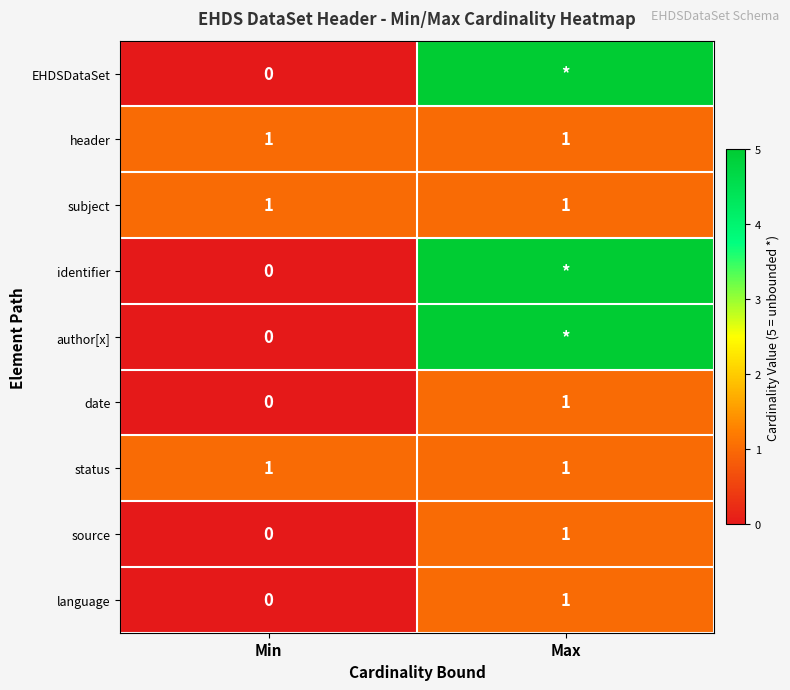

True or false: date has a value of 2 at Max.

False